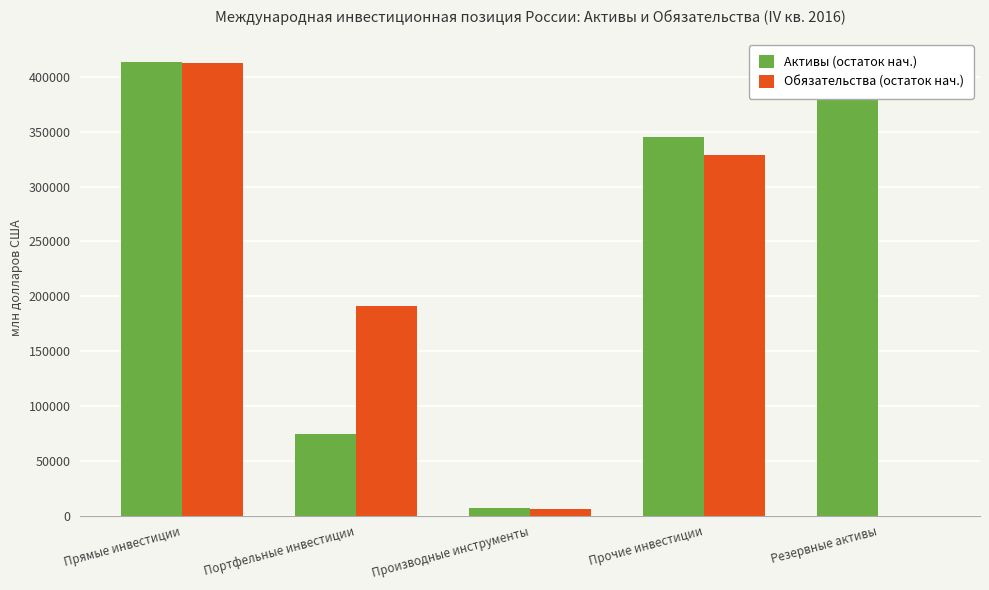

The Обязательства (остаток нач.) series shows 191500.0 at Портфельные инвестиции. True or false?

True